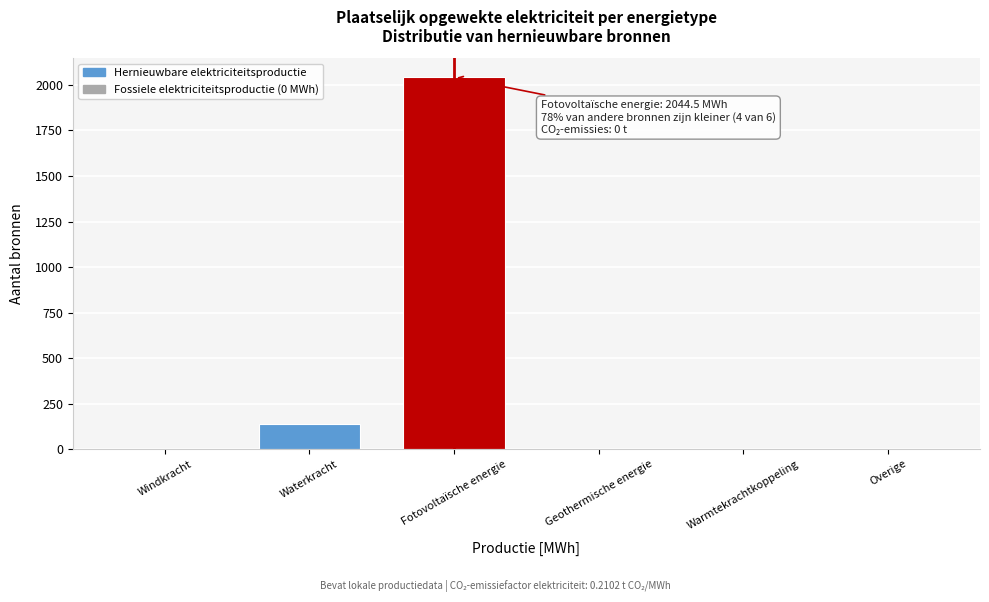

Reading left to right, extract all data points from this chart.

Windkracht=0.0	Waterkracht=136.0	Fotovoltaïsche energie=2044.5	Geothermische energie=0.0	Warmtekrachtkoppeling=0.0	Overige=0.0